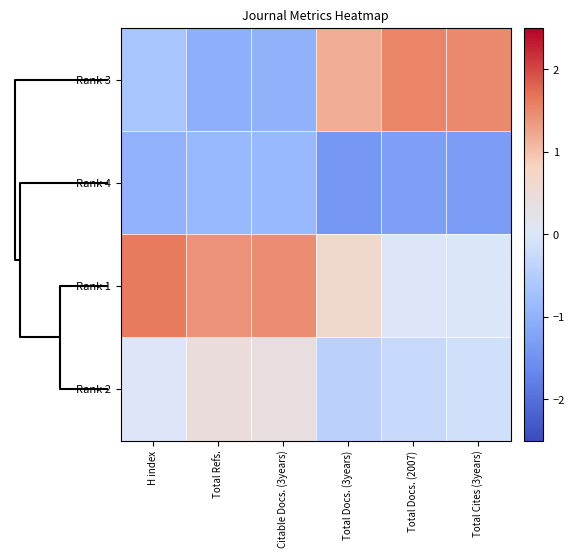

Reading left to right, list all the values displayed in this chart.

Rank 3: H index=-0.6	Total Refs.=-1.0	Citable Docs. (3years)=-1.0	Total Docs. (3years)=1.2	Total Docs. (2007)=1.5	Total Cites (3years)=1.5
Rank 4: H index=-1.0	Total Refs.=-0.9	Citable Docs. (3years)=-0.9	Total Docs. (3years)=-1.4	Total Docs. (2007)=-1.3	Total Cites (3years)=-1.3
Rank 1: H index=1.6	Total Refs.=1.4	Citable Docs. (3years)=1.5	Total Docs. (3years)=0.6	Total Docs. (2007)=0.0	Total Cites (3years)=-0.0
Rank 2: H index=0.0	Total Refs.=0.5	Citable Docs. (3years)=0.4	Total Docs. (3years)=-0.4	Total Docs. (2007)=-0.3	Total Cites (3years)=-0.2